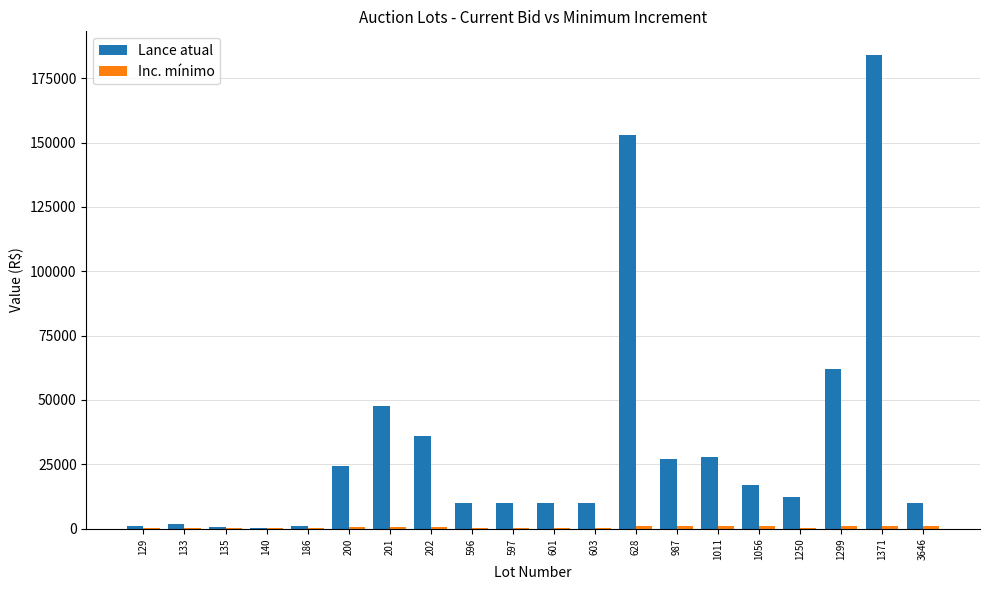

At which category does the chart reach its peak across all series?

1371